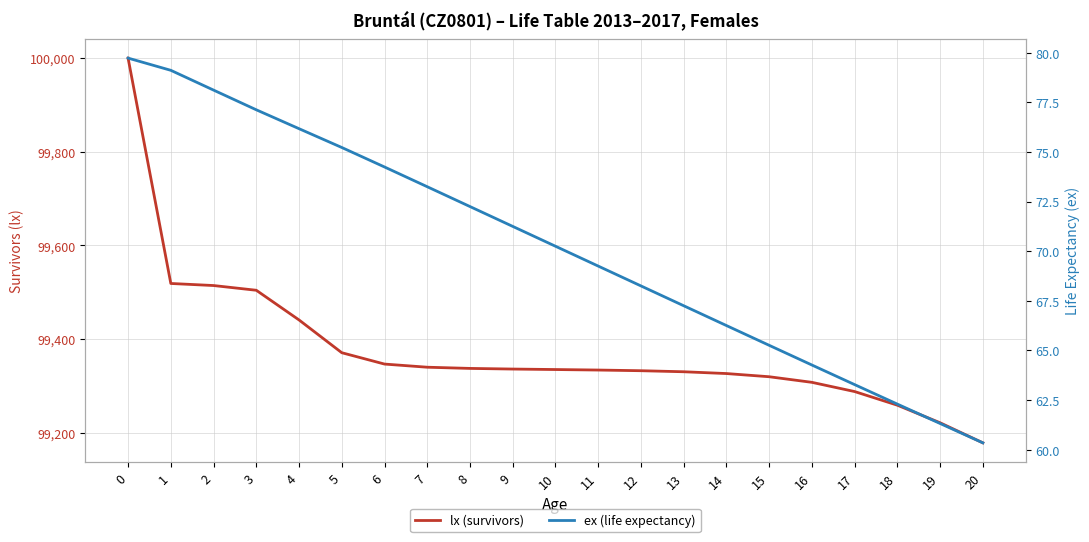

True or false: lx (survivors) has more than 1 interior local peaks.

False